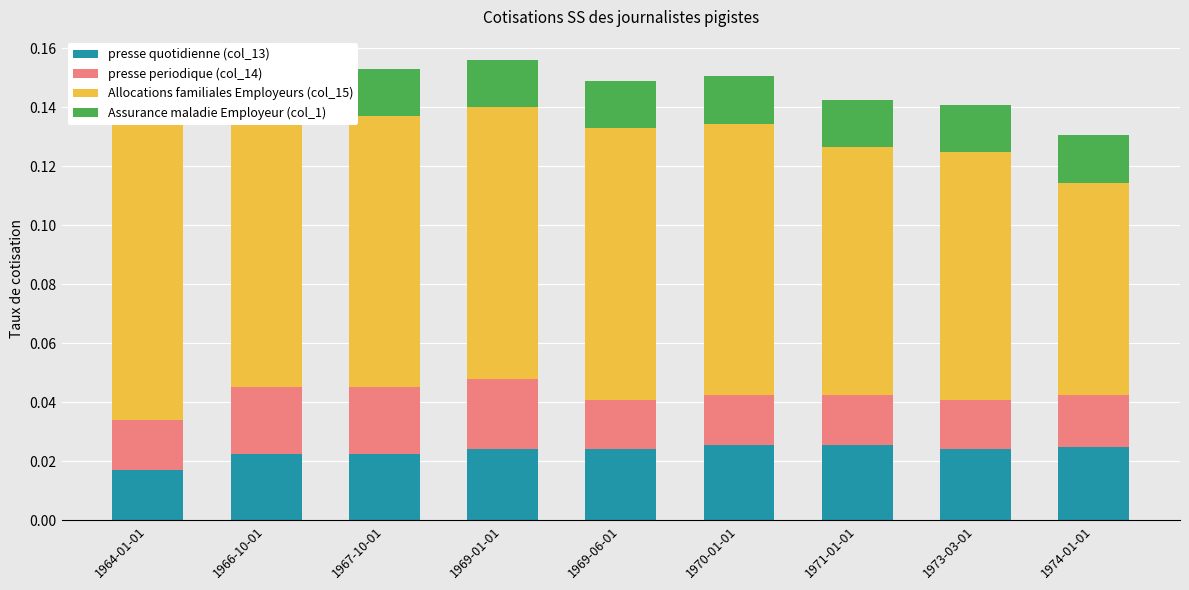

Reading left to right, transcribe all the data shown in this chart.

presse quotidienne (col_13): 1964-01-01=0.0	1966-10-01=0.0	1967-10-01=0.0	1969-01-01=0.0	1969-06-01=0.0	1970-01-01=0.0	1971-01-01=0.0	1973-03-01=0.0	1974-01-01=0.0
presse periodique (col_14): 1964-01-01=0.0	1966-10-01=0.0	1967-10-01=0.0	1969-01-01=0.0	1969-06-01=0.0	1970-01-01=0.0	1971-01-01=0.0	1973-03-01=0.0	1974-01-01=0.0
Allocations familiales Employeurs (col_15): 1964-01-01=0.1	1966-10-01=0.1	1967-10-01=0.1	1969-01-01=0.1	1969-06-01=0.1	1970-01-01=0.1	1971-01-01=0.1	1973-03-01=0.1	1974-01-01=0.1
Assurance maladie Employeur (col_1): 1964-01-01=0.0	1966-10-01=0.0	1967-10-01=0.0	1969-01-01=0.0	1969-06-01=0.0	1970-01-01=0.0	1971-01-01=0.0	1973-03-01=0.0	1974-01-01=0.0